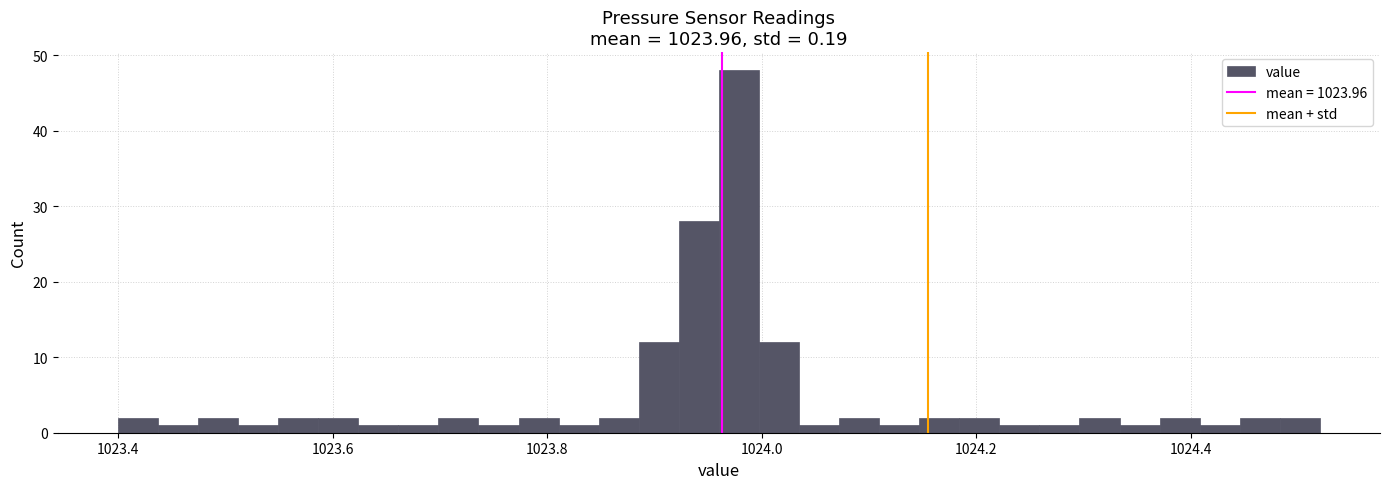

Read against the x-axis, roughly where is the centre of the tallest bar?

1023.98